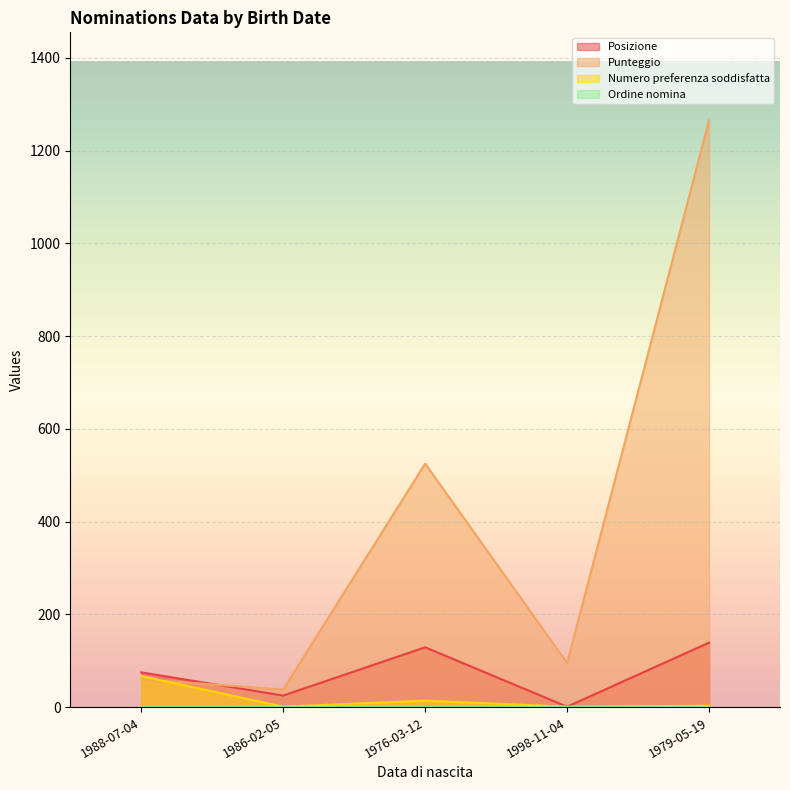

Which category has the lowest value in the Numero preferenza soddisfatta series?

1986-02-05